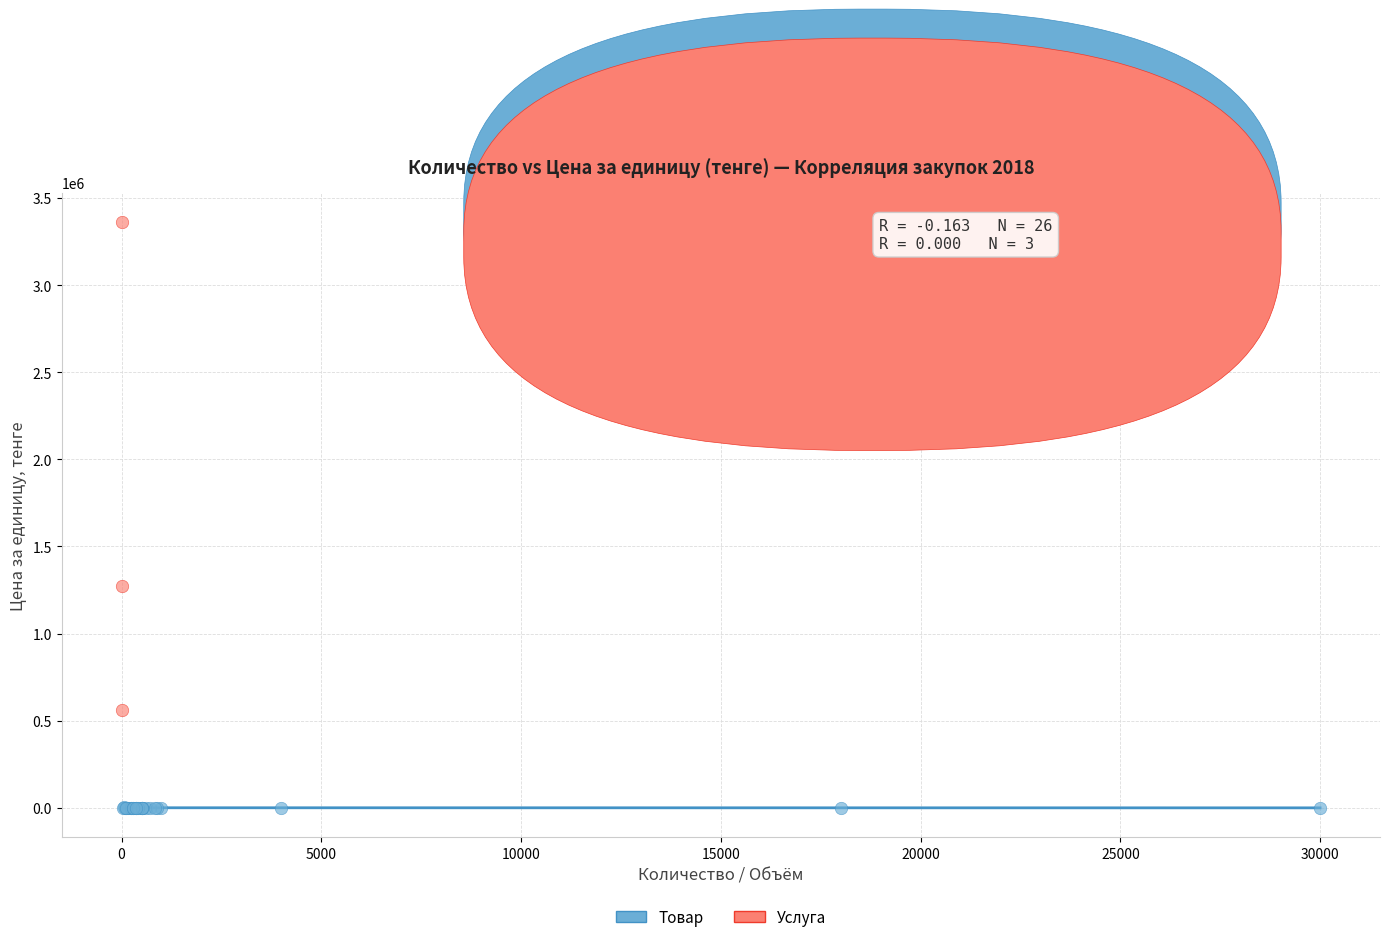

Which series contains the highest Y value?

Услуга